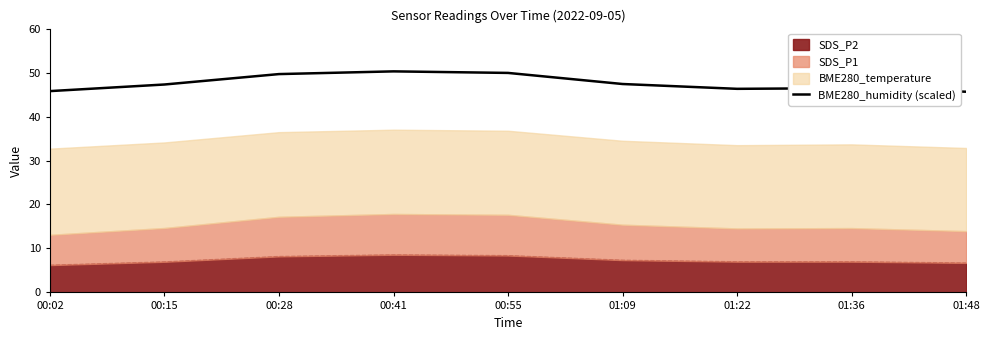

What is the difference between the maximum and minimum values?

4.6